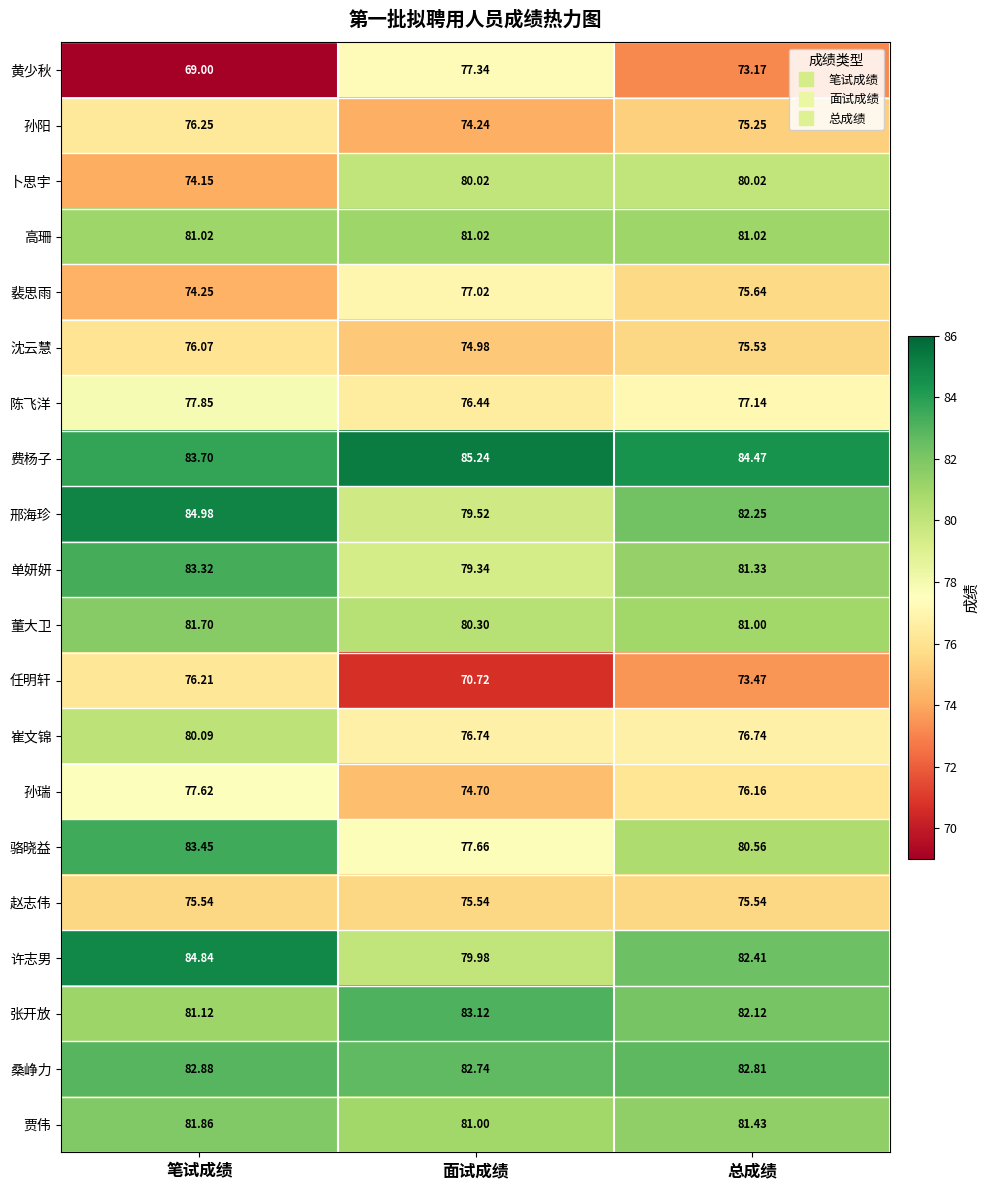

Which series changed the most between 面试成绩 and 总成绩?

黄少秋